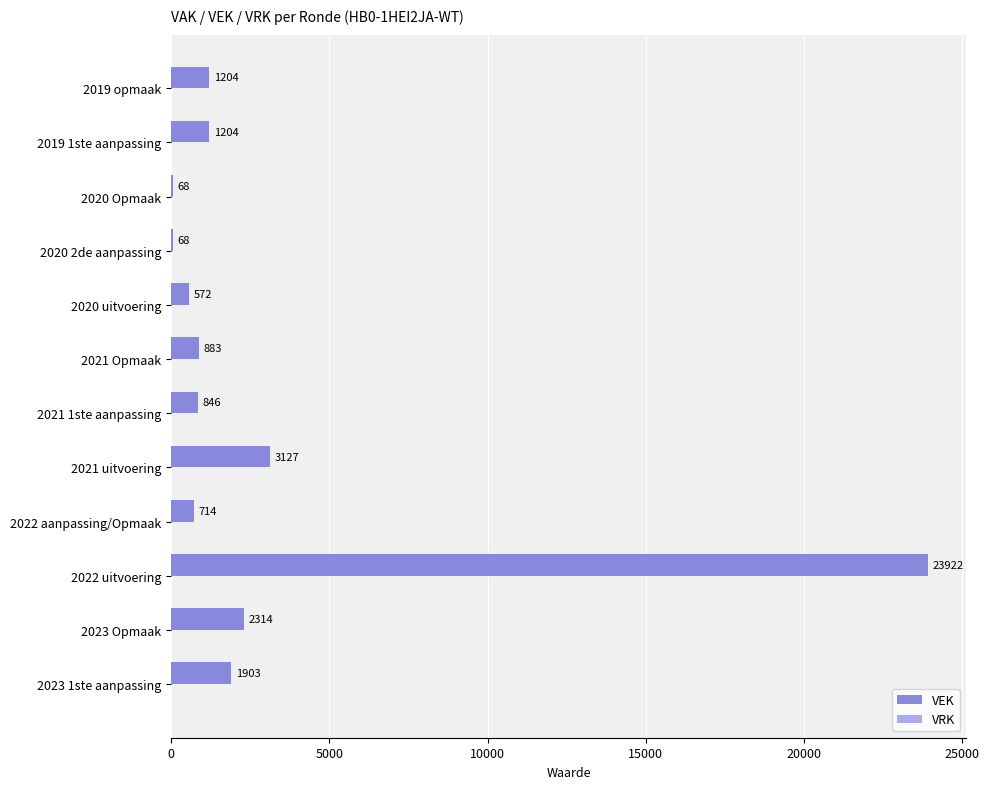

Read the value at 2020 2de aanpassing, to the nearest 100.

100